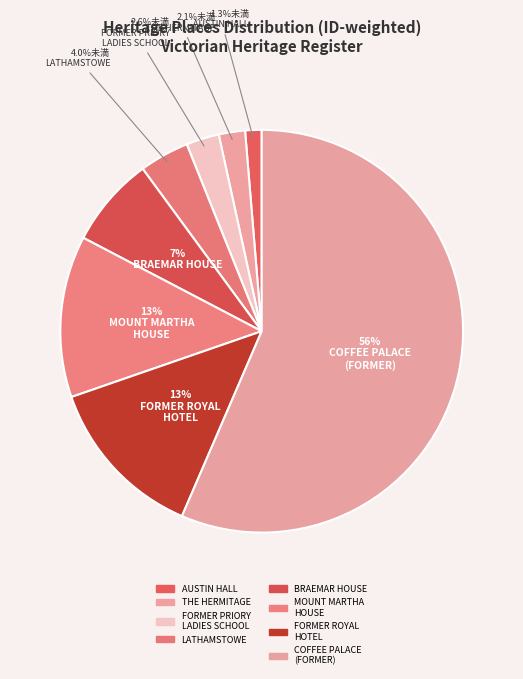

Is there a majority slice in this chart?

Yes